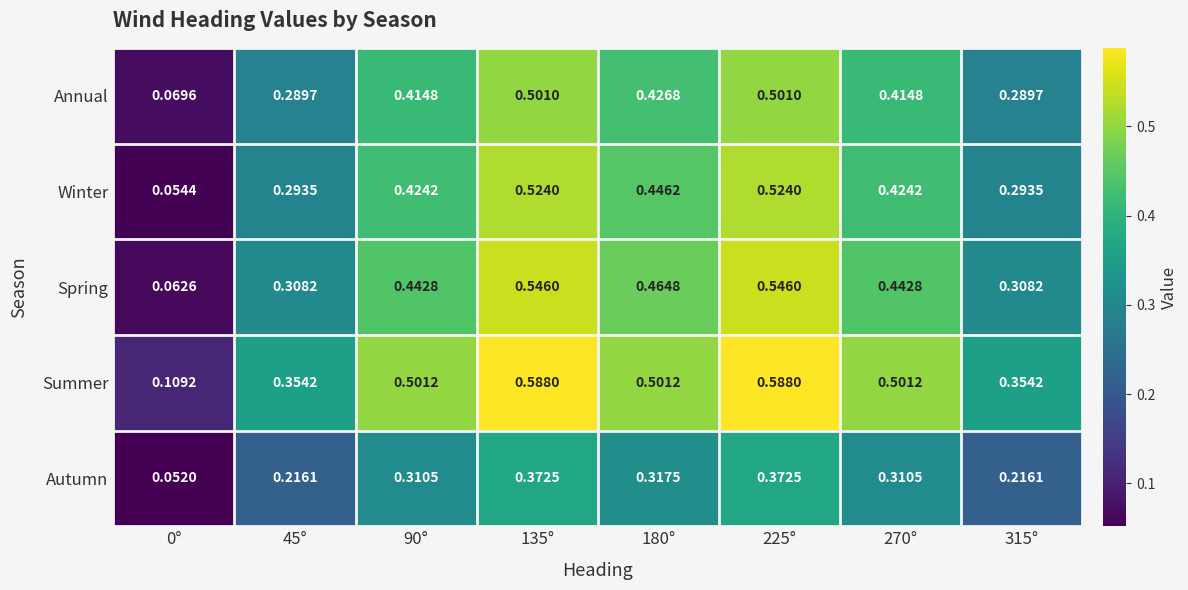

Is the value of Spring at 45° greater than the value of Winter at 90°?

No